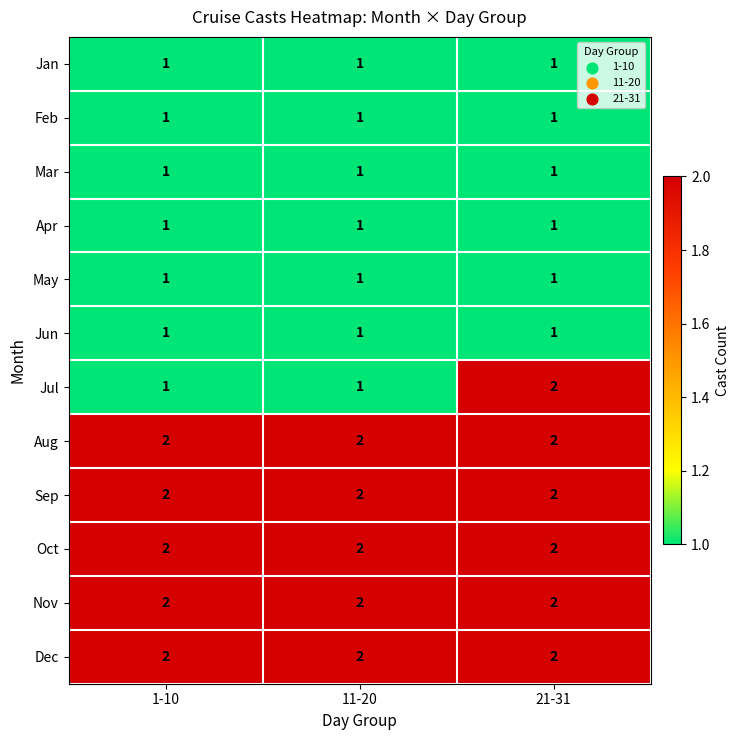

True or false: Mar has a value of 2 at 21-31.

False